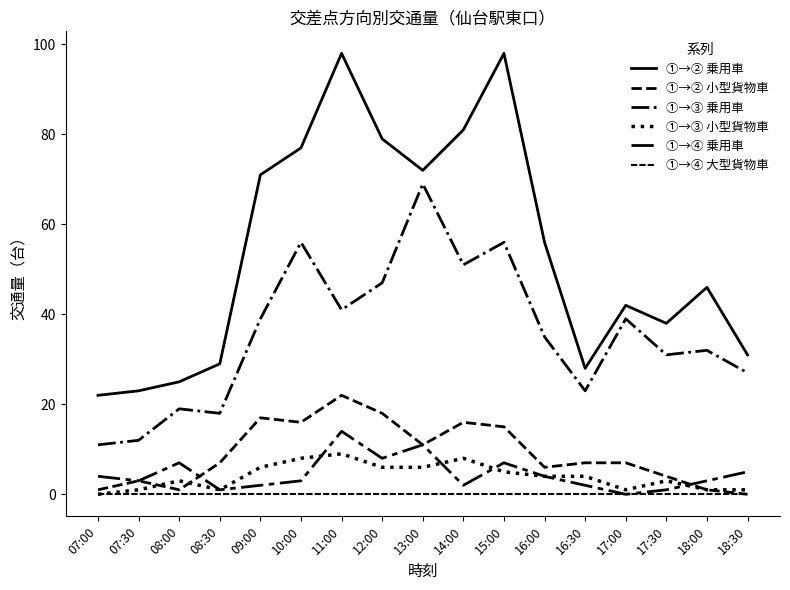

In ①→④ 乗用車, how many points are lower than both neighbors (excluding endpoints)?

5